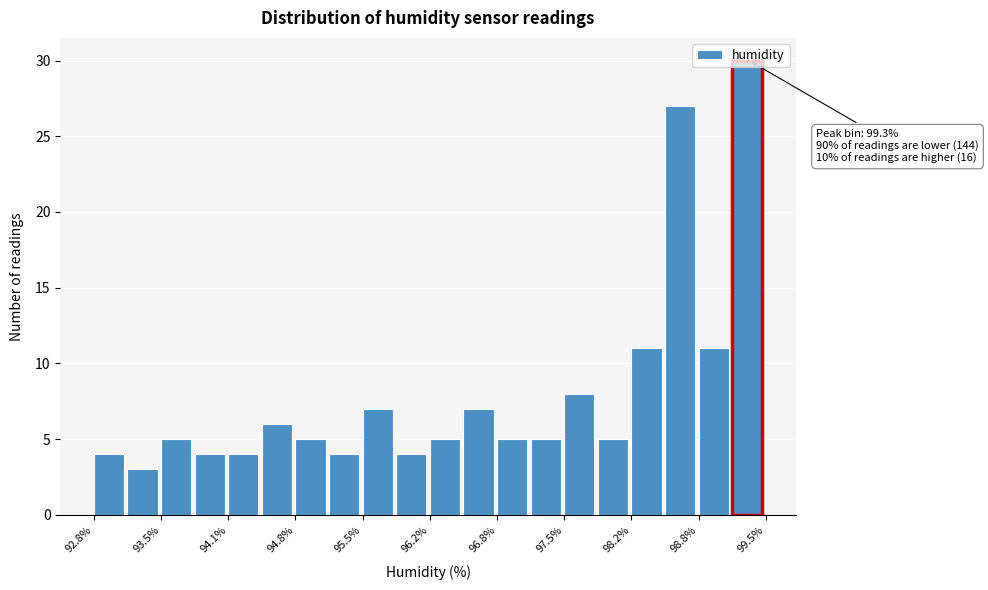

Around what value on the x-axis is the tallest bar? Give the approximate position of its centre, as read against the axis.

99.3